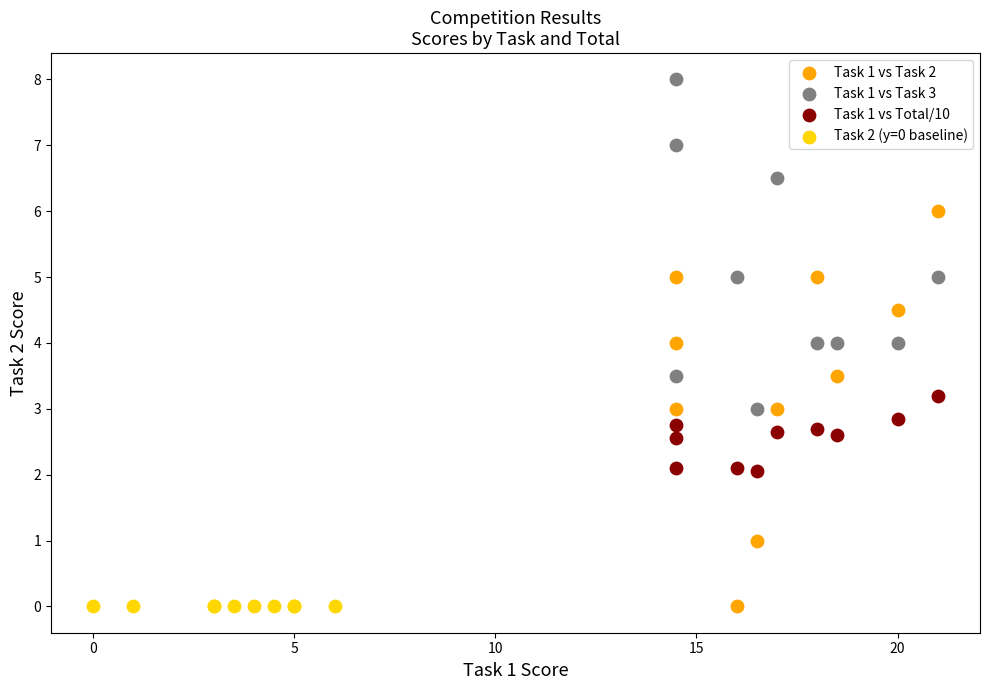

What are all the series names shown in the legend?

Task 1 vs Task 2, Task 1 vs Task 3, Task 1 vs Total/10, Task 2 (y=0 baseline)